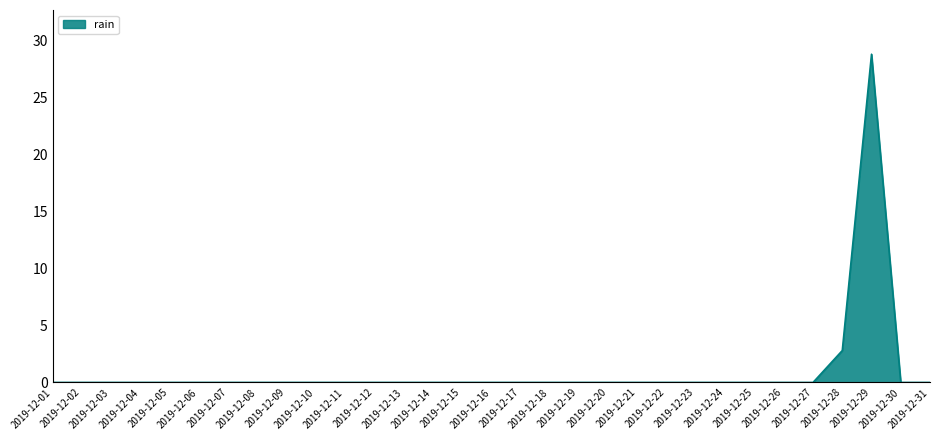

Read the value at 2019-12-28.

2.8